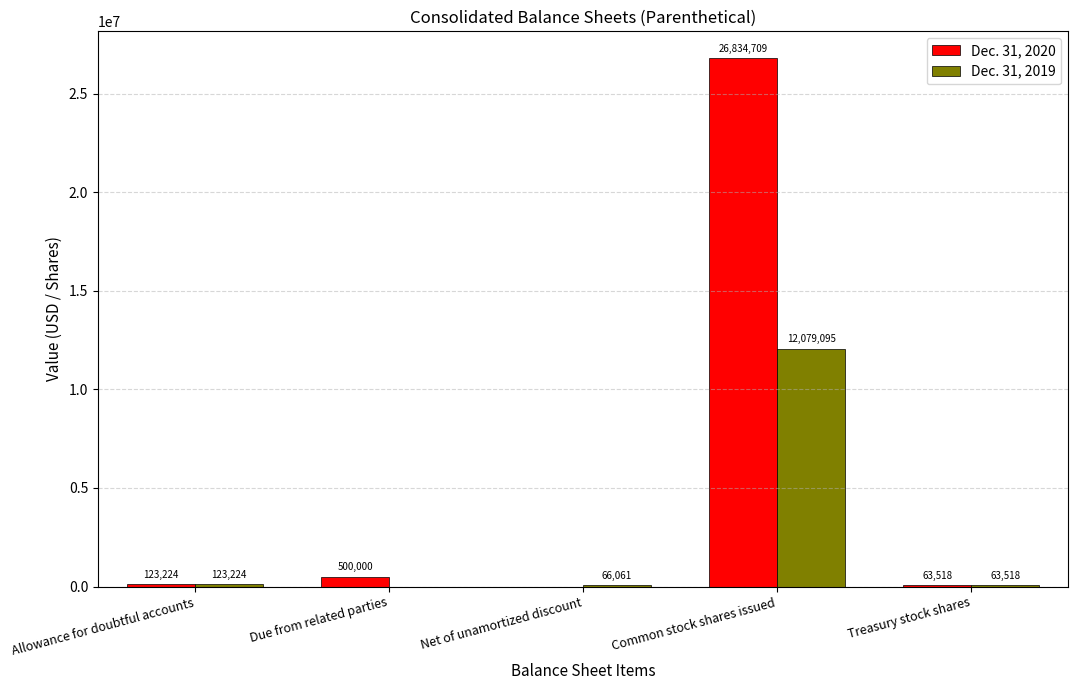

Read the Dec. 31, 2019 value at Net of unamortized discount, to the nearest 50.

66050